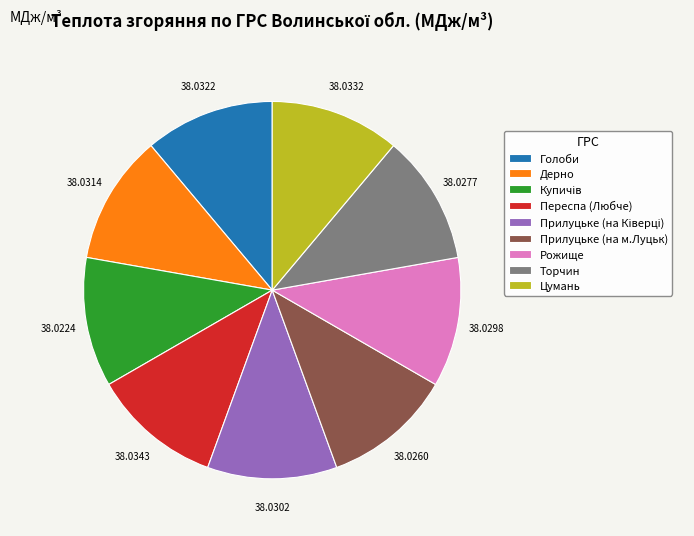

How many segments does this pie chart have?

9